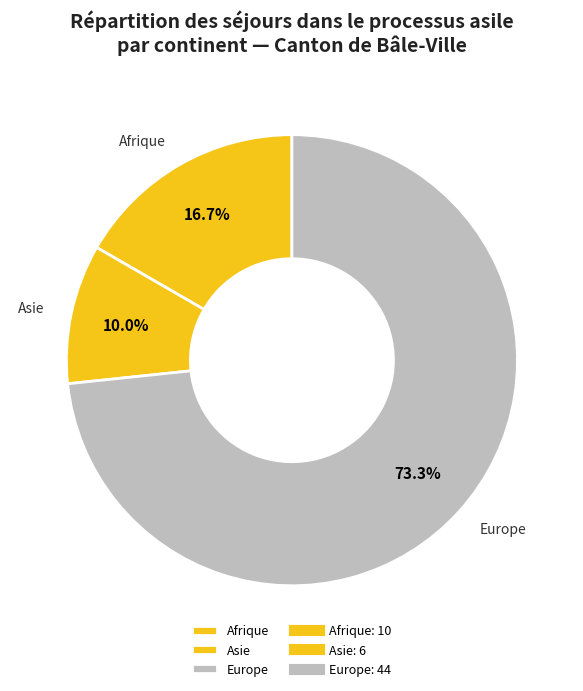

What percentage is NOT represented by Asie?

90.0%